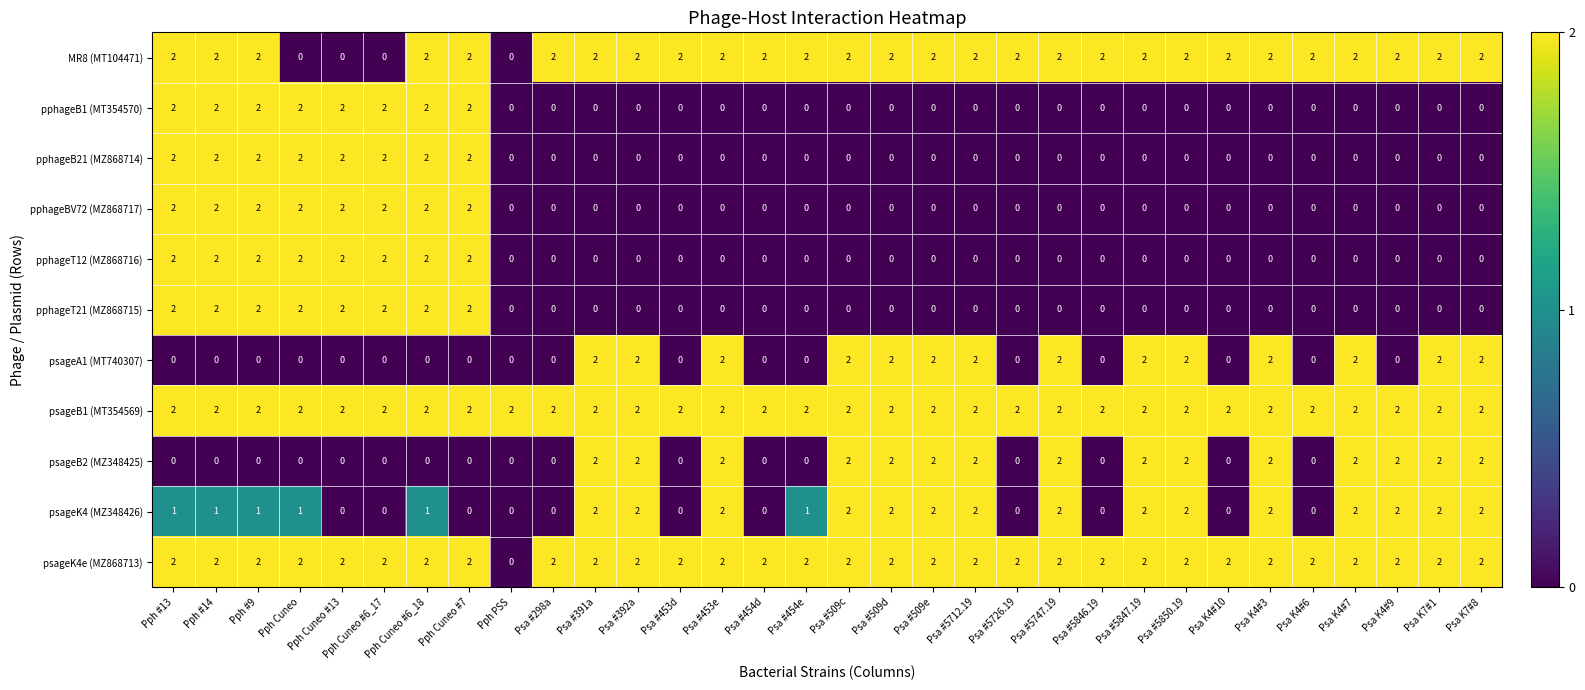

Which series has the largest total across all categories?

psageB1 (MT354569)